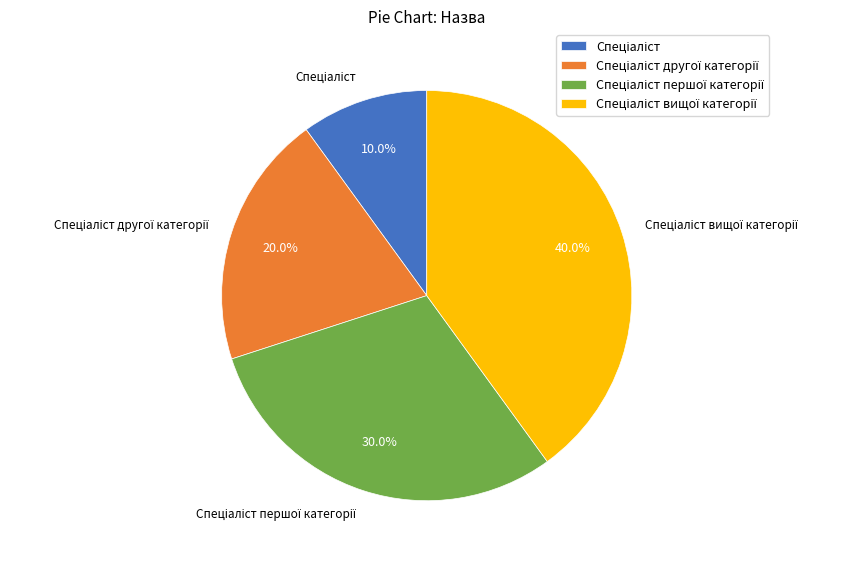

Is there a majority slice in this chart?

No